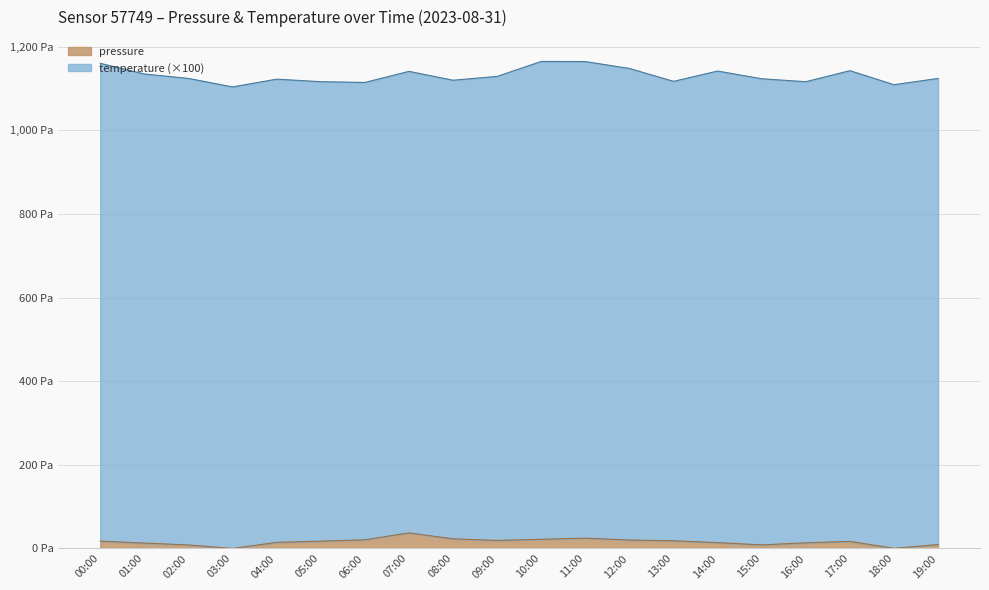

The value at 09:00 is 19.2. True or false?

True